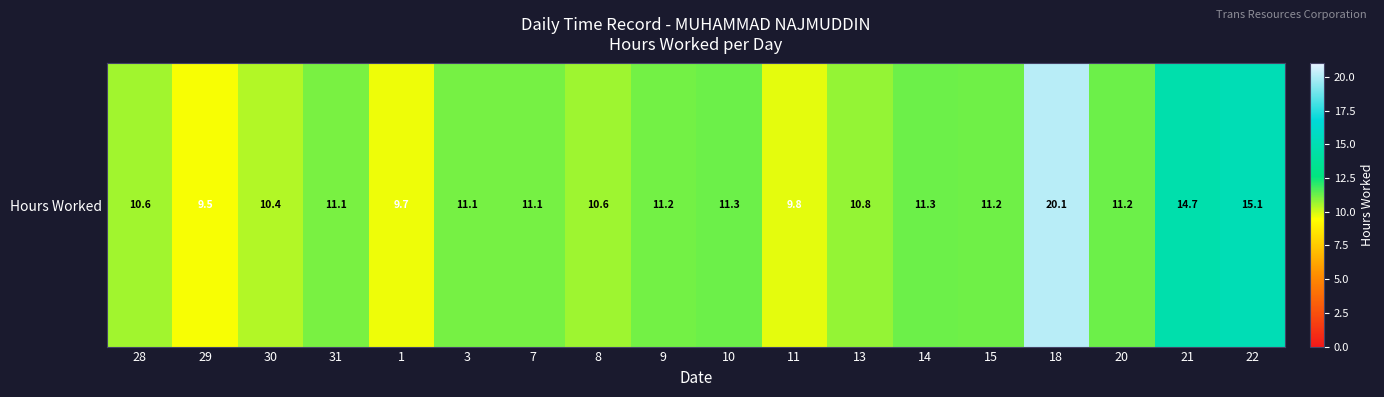

True or false: the data shows 15.4 at 20.

False